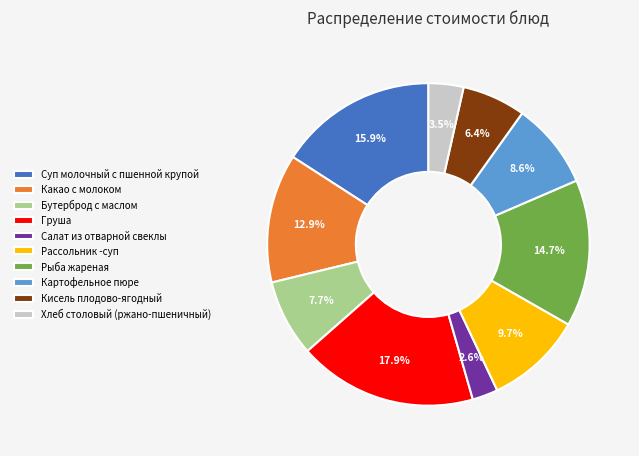

What percentage is NOT represented by Какао с молоком?

87.1%